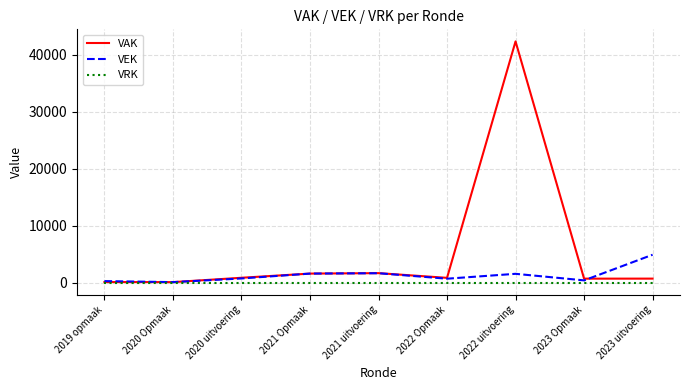

Rank the series by their average value, from lowest to highest.

VRK, VEK, VAK